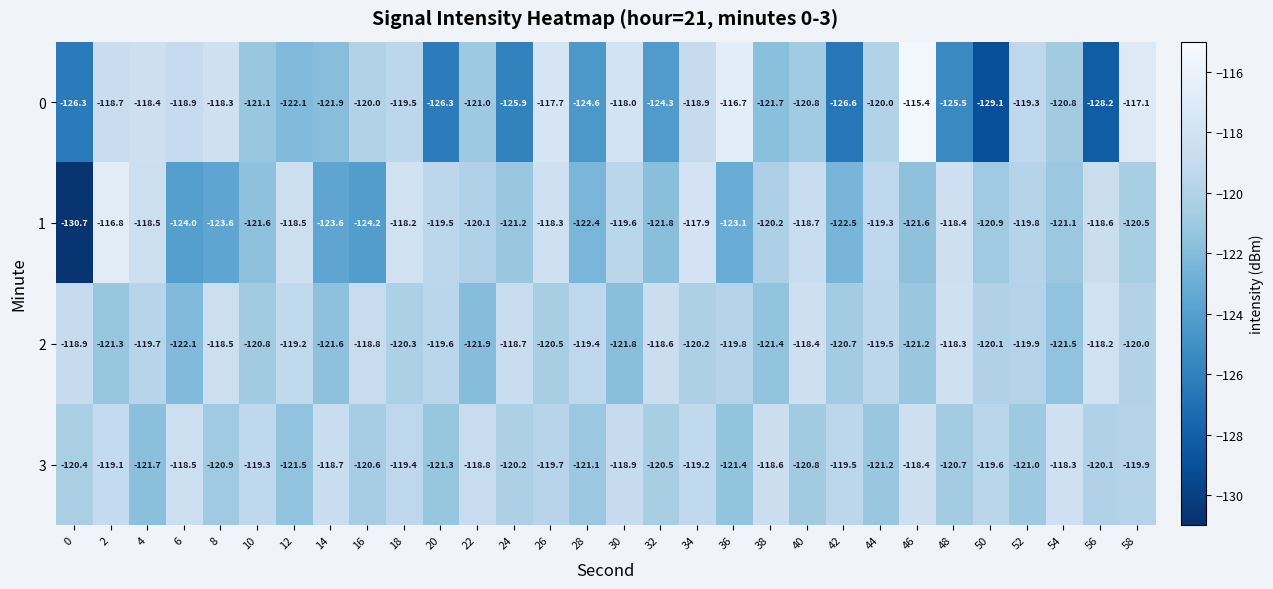

Is it true that 1 equals -123.6 at 14?

True